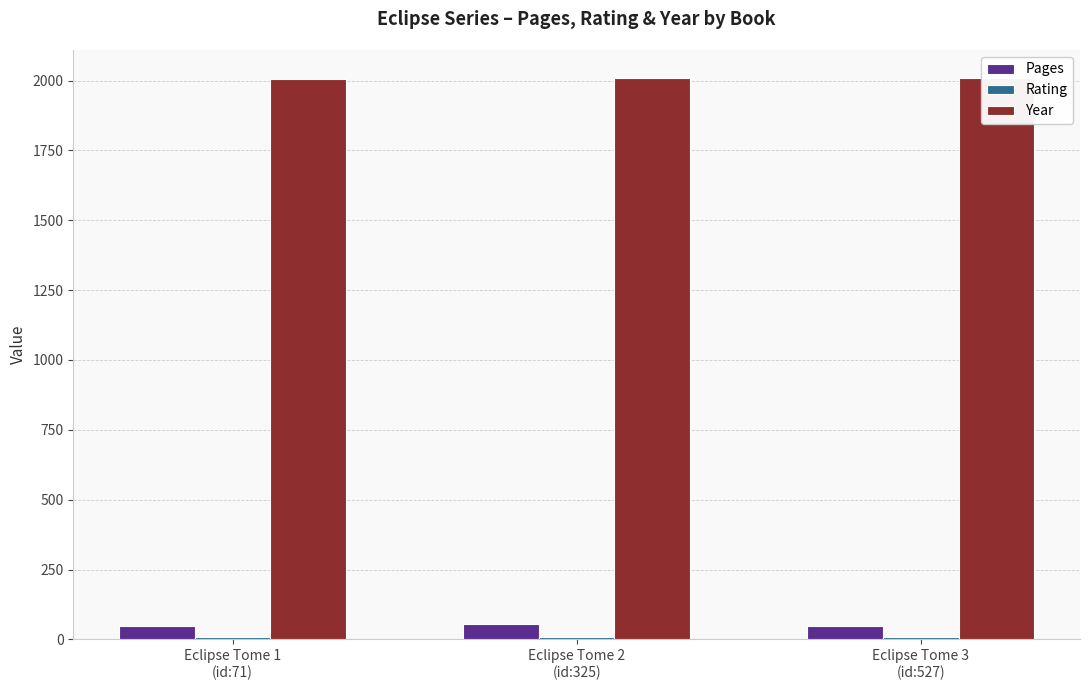

Does the chart contain any negative values?

No